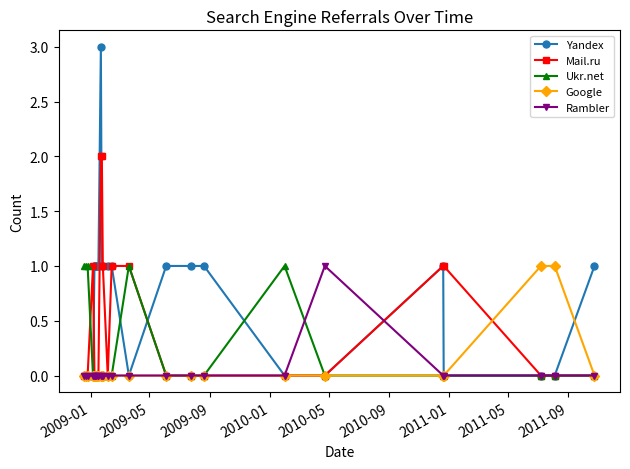

Which series has the widest spread of values?

Yandex